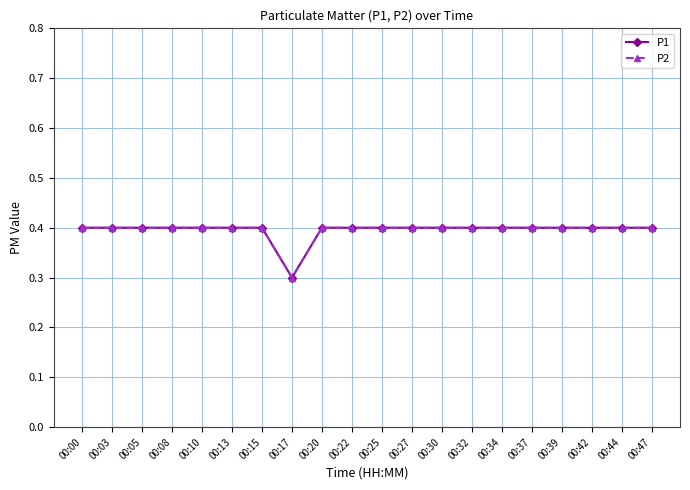

What is the smallest value displayed?

0.3